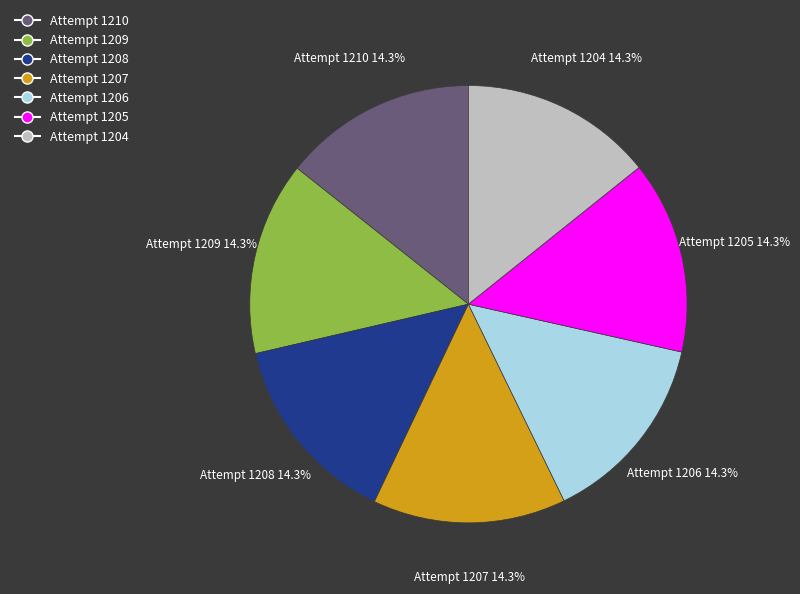

Is there a majority slice in this chart?

No